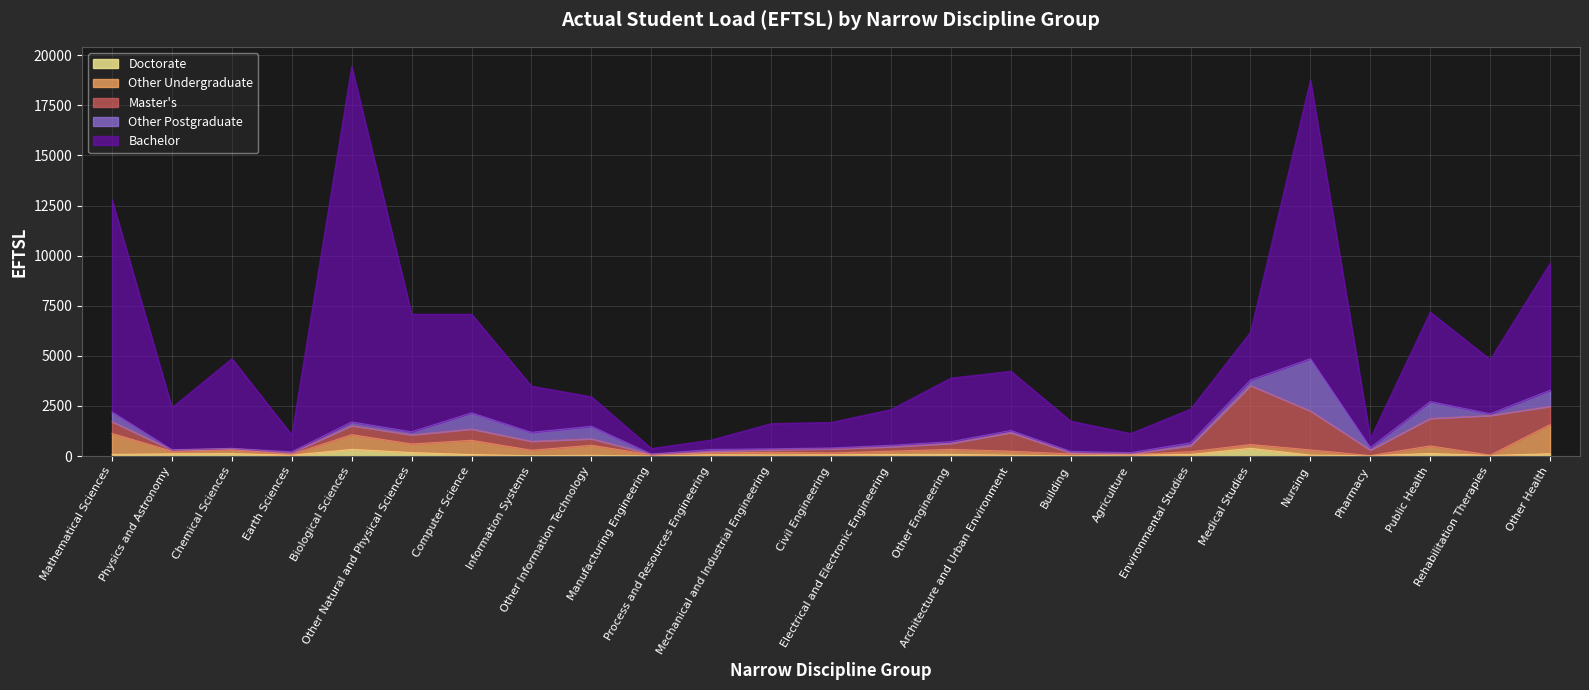

Reading right to left, extract all data points from this chart.

Bachelor: Other Health=6338	Rehabilitation Therapies=2707	Public Health=4466	Pharmacy=453	Nursing=13909	Medical Studies=2382	Environmental Studies=1685	Agriculture=957	Building=1510	Architecture and Urban Environment=2960	Other Engineering=3178	Electrical and Electronic Engineering=1785	Civil Engineering=1277	Mechanical and Industrial Engineering=1262	Process and Resources Engineering=474	Manufacturing Engineering=281	Other Information Technology=1473	Information Systems=2309	Computer Science=4925	Other Natural and Physical Sciences=5872	Biological Sciences=17747	Earth Sciences=841	Chemical Sciences=4480	Physics and Astronomy=2102	Mathematical Sciences=10589
Other Postgraduate: Other Health=800	Rehabilitation Therapies=84	Public Health=839	Pharmacy=118	Nursing=2604	Medical Studies=278	Environmental Studies=145	Agriculture=50	Building=70	Architecture and Urban Environment=100	Other Engineering=79	Electrical and Electronic Engineering=70	Civil Engineering=40	Mechanical and Industrial Engineering=42	Process and Resources Engineering=93	Manufacturing Engineering=4	Other Information Technology=622	Information Systems=442	Computer Science=805	Other Natural and Physical Sciences=148	Biological Sciences=181	Earth Sciences=40	Chemical Sciences=3	Physics and Astronomy=13	Mathematical Sciences=483
Master's: Other Health=912	Rehabilitation Therapies=1983	Public Health=1372	Pharmacy=279	Nursing=1944	Medical Studies=2944	Environmental Studies=301	Agriculture=40	Building=57	Architecture and Urban Environment=933	Other Engineering=303	Electrical and Electronic Engineering=223	Civil Engineering=210	Mechanical and Industrial Engineering=129	Process and Resources Engineering=79	Manufacturing Engineering=35	Other Information Technology=326	Information Systems=449	Computer Science=565	Other Natural and Physical Sciences=459	Biological Sciences=451	Earth Sciences=85	Chemical Sciences=56	Physics and Astronomy=65	Mathematical Sciences=590
Other Undergraduate: Other Health=1456	Rehabilitation Therapies=13	Public Health=379	Pharmacy=7	Nursing=260	Medical Studies=189	Environmental Studies=139	Agriculture=29	Building=101	Architecture and Urban Environment=201	Other Engineering=252	Electrical and Electronic Engineering=168	Civil Engineering=93	Mechanical and Industrial Engineering=138	Process and Resources Engineering=95	Manufacturing Engineering=62	Other Information Technology=500	Information Systems=275	Computer Science=711	Other Natural and Physical Sciences=426	Biological Sciences=735	Earth Sciences=42	Chemical Sciences=202	Physics and Astronomy=125	Mathematical Sciences=1043
Doctorate: Other Health=117	Rehabilitation Therapies=33	Public Health=131	Pharmacy=18	Nursing=50	Medical Studies=388	Environmental Studies=80	Agriculture=52	Building=7	Architecture and Urban Environment=43	Other Engineering=84	Electrical and Electronic Engineering=78	Civil Engineering=62	Mechanical and Industrial Engineering=54	Process and Resources Engineering=64	Manufacturing Engineering=2	Other Information Technology=40	Information Systems=18	Computer Science=77	Other Natural and Physical Sciences=178	Biological Sciences=337	Earth Sciences=47	Chemical Sciences=124	Physics and Astronomy=115	Mathematical Sciences=87